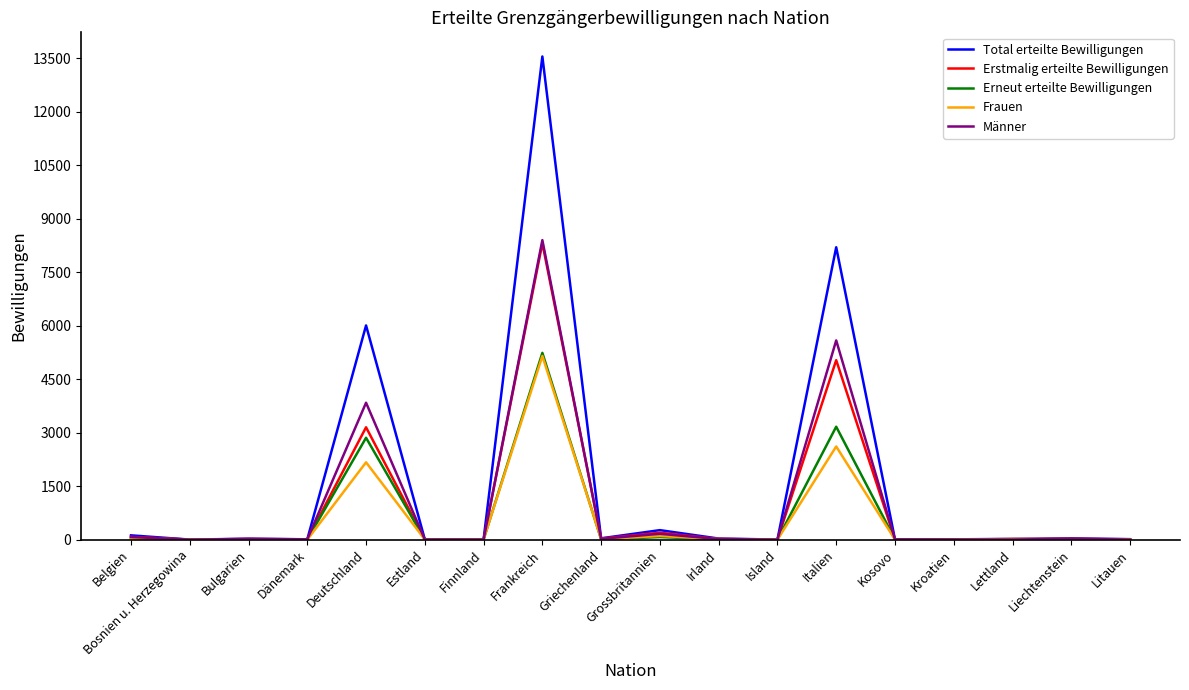

At which category is the sum across all series the highest?

Frankreich